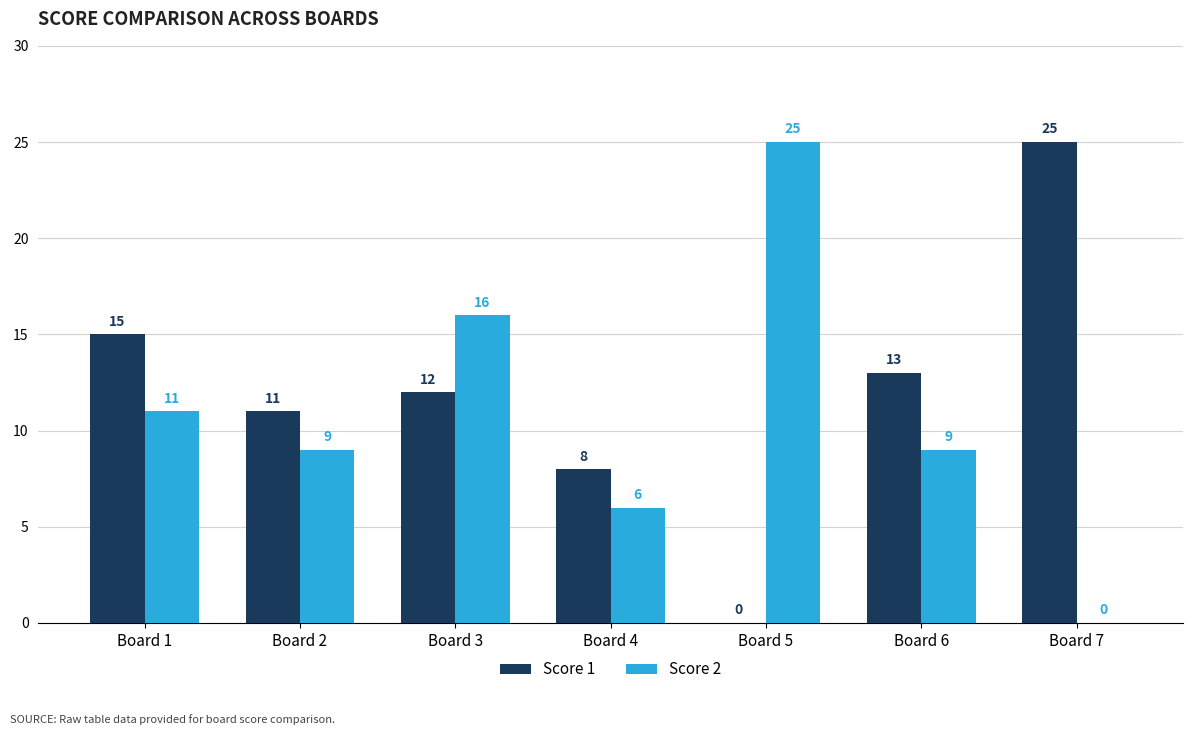

Does the chart contain stacked bars?

No